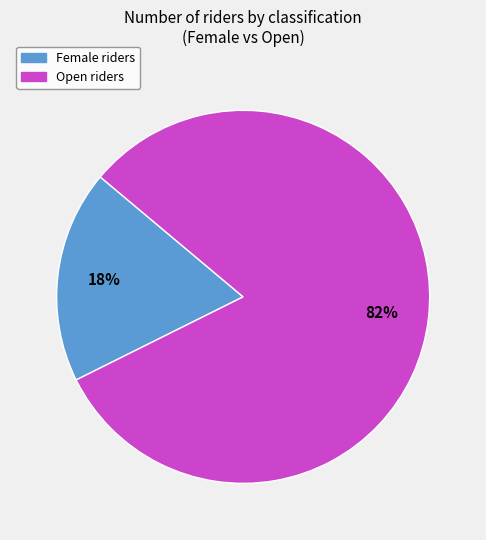

Between Open and Female, which is larger?

Open